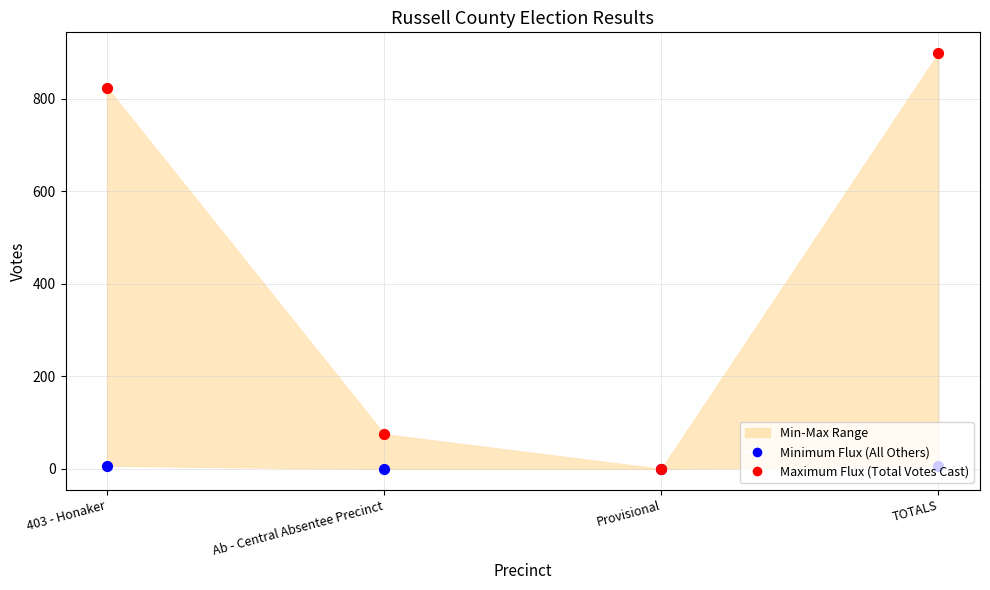

Which series contains the lowest Y value?

Minimum Flux (All Others)